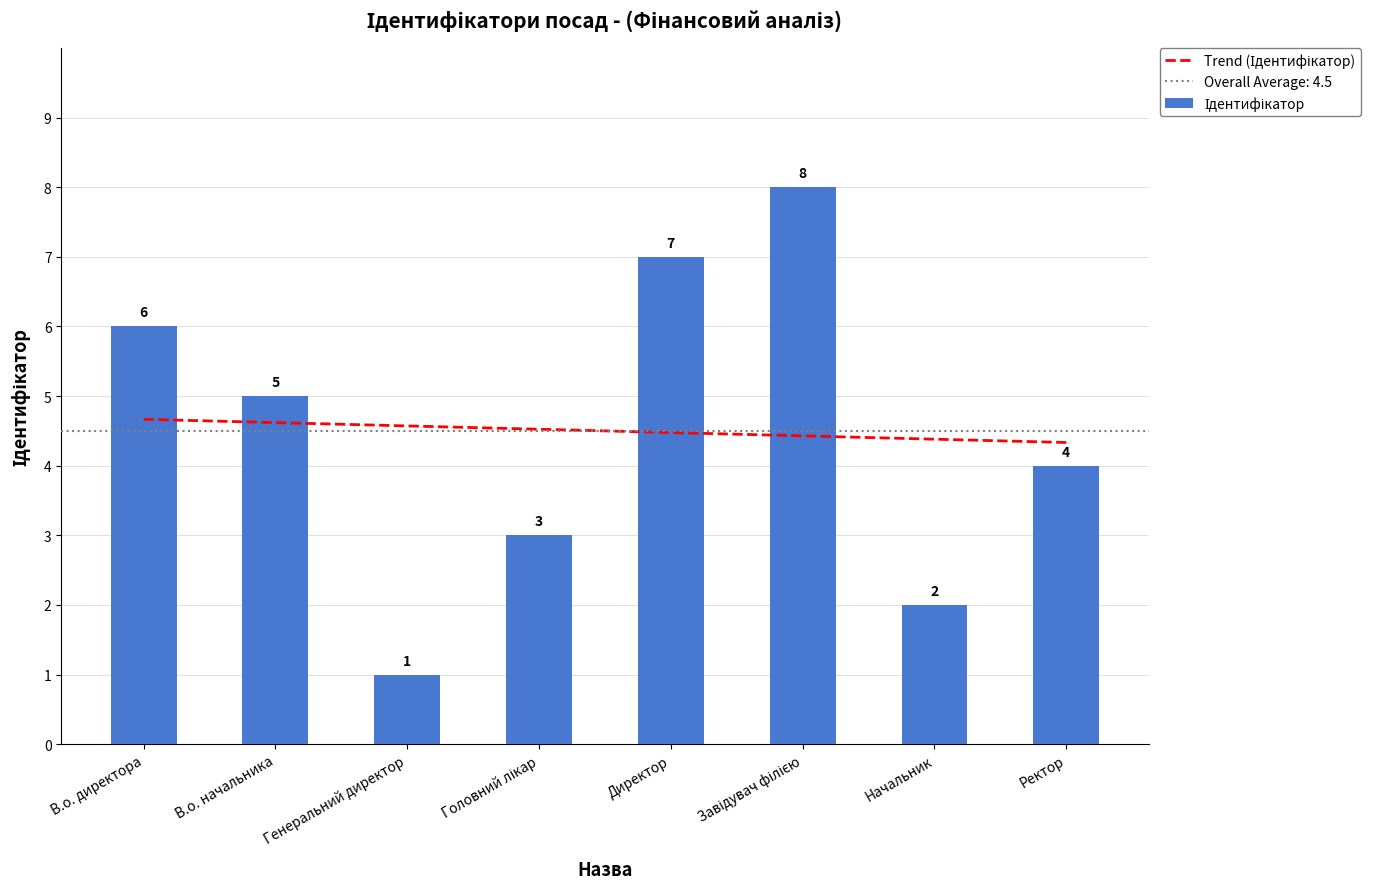

Where is the data nearest to the value 4?

Ректор